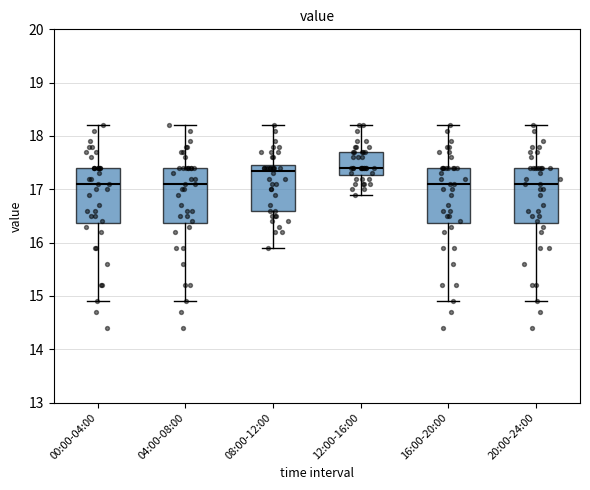

Where does the lower whisker of the box for 04:00-08:00 end on the y-axis? The values are not printed on the chart, so give them approximately, as read against the axis.

14.9